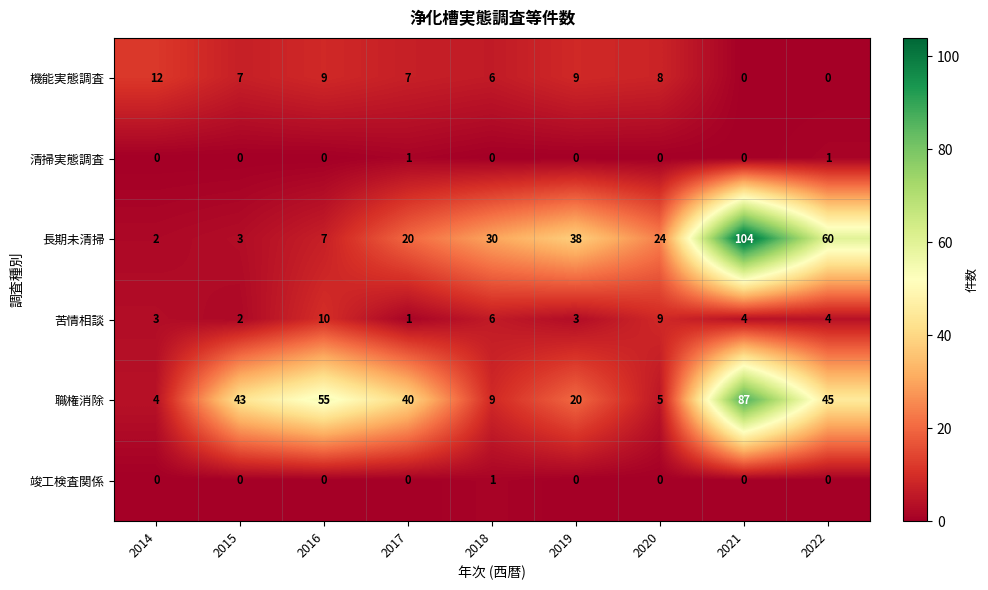

At how many categories does at least one series exceed 88?

1